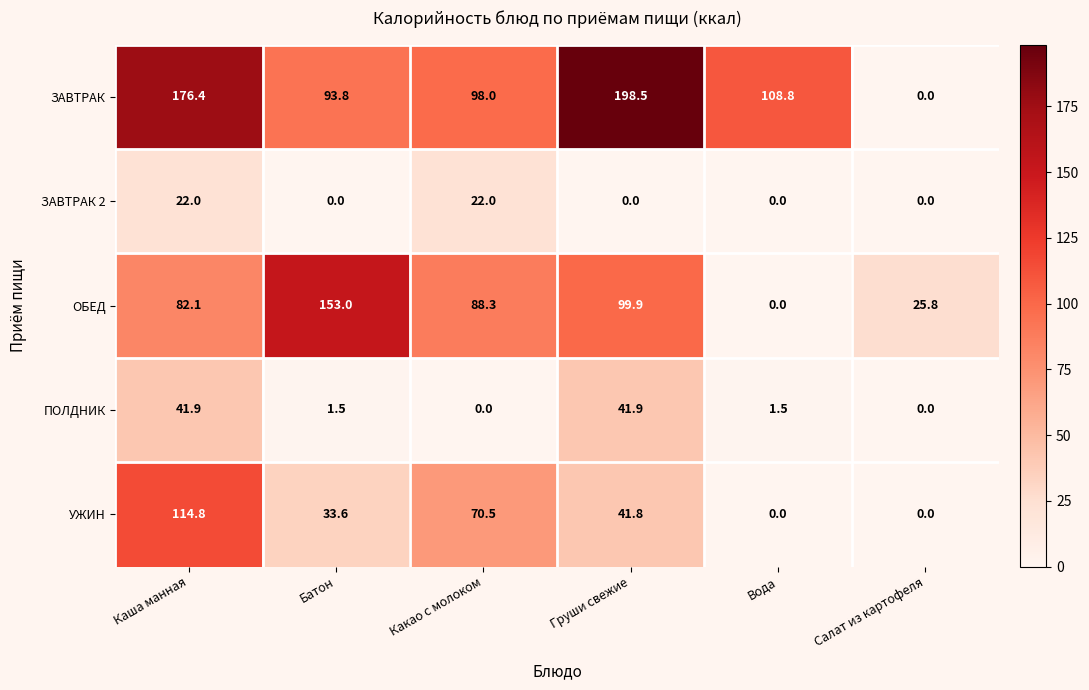

What is the total value across all series at Какао с молоком?

278.8